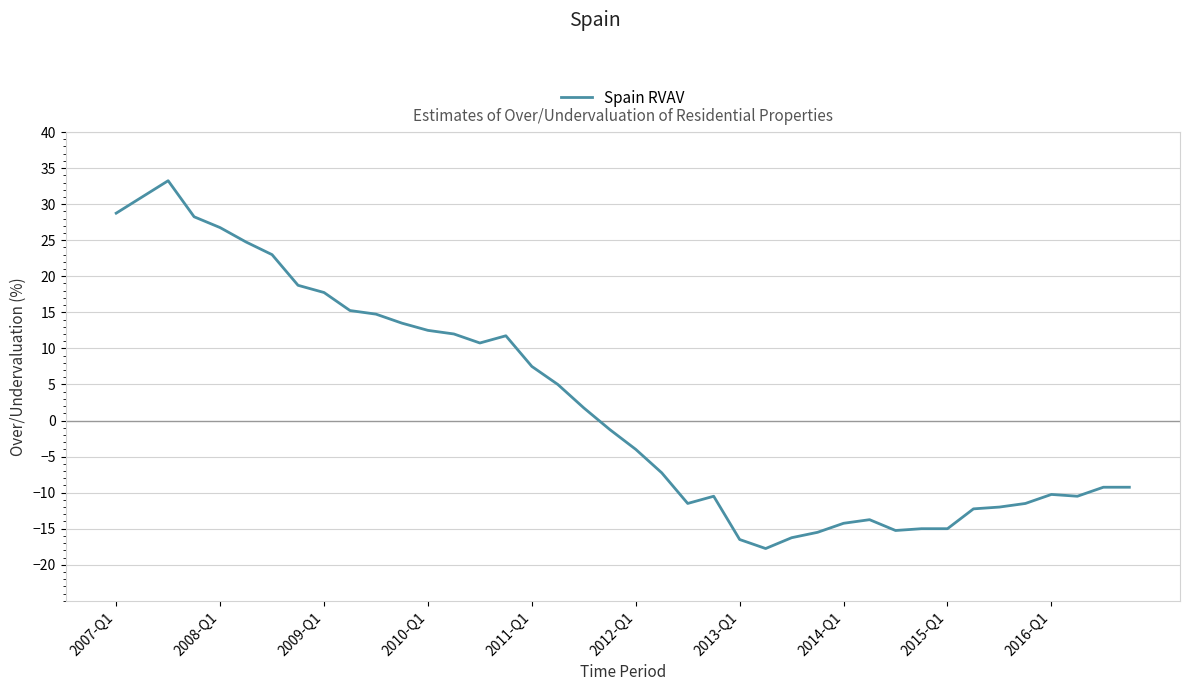

What is the difference between the maximum and minimum values?

51.0